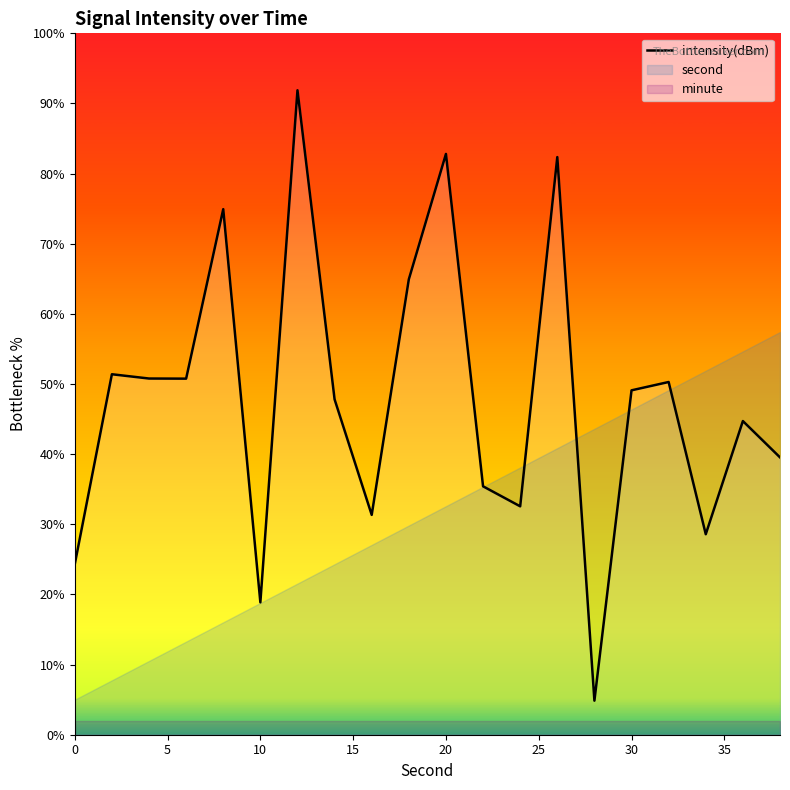

What is the minimum value for intensity(dBm)?

4.9